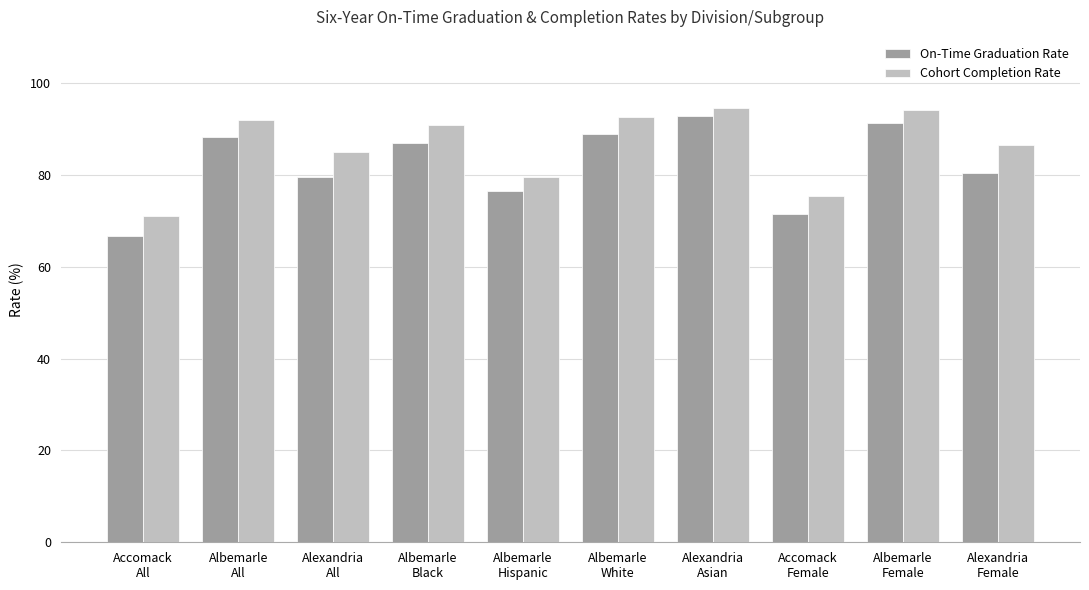

What is the difference between the highest and lowest values at Albemarle
Black?

3.8